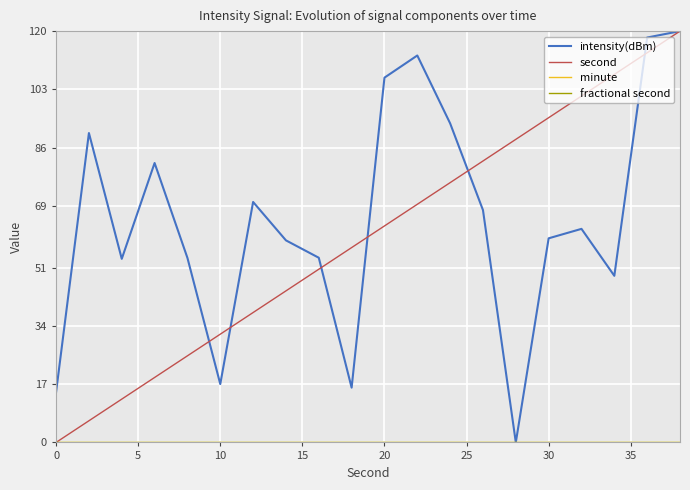

Does the chart display data point markers on the line(s)?

No